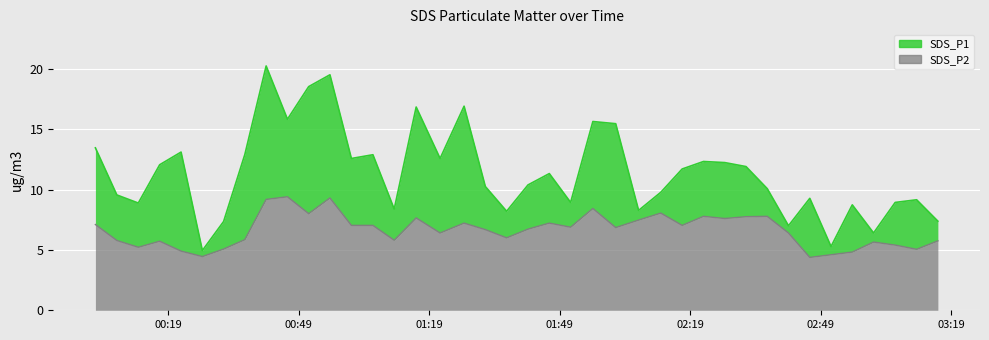

Reading right to left, transcribe all the data shown in this chart.

SDS_P1: 7.4	9.2	8.9	6.4	8.7	5.3	9.3	7.0	10.1	11.9	12.2	12.3	11.7	9.8	8.3	15.4	15.6	8.9	11.3	10.4	8.2	10.2	16.9	12.6	16.8	8.4	12.9	12.6	19.5	18.5	15.8	20.2	12.9	7.3	5.0	13.1	12.1	8.9	9.6	13.4
SDS_P2: 5.8	5.0	5.4	5.7	4.8	4.6	4.4	6.4	7.8	7.8	7.6	7.8	7.0	8.1	7.5	6.8	8.4	6.9	7.2	6.7	6.0	6.7	7.2	6.4	7.7	5.8	7.0	7.0	9.3	8.0	9.4	9.2	5.8	5.1	4.5	4.9	5.7	5.2	5.8	7.1